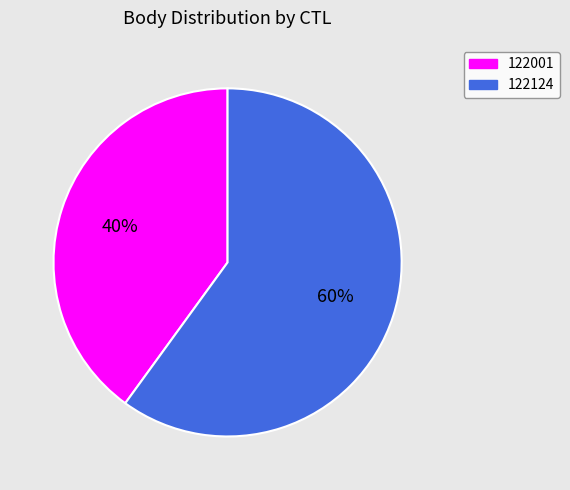

The 122001 slice represents 40% of the pie. True or false?

True